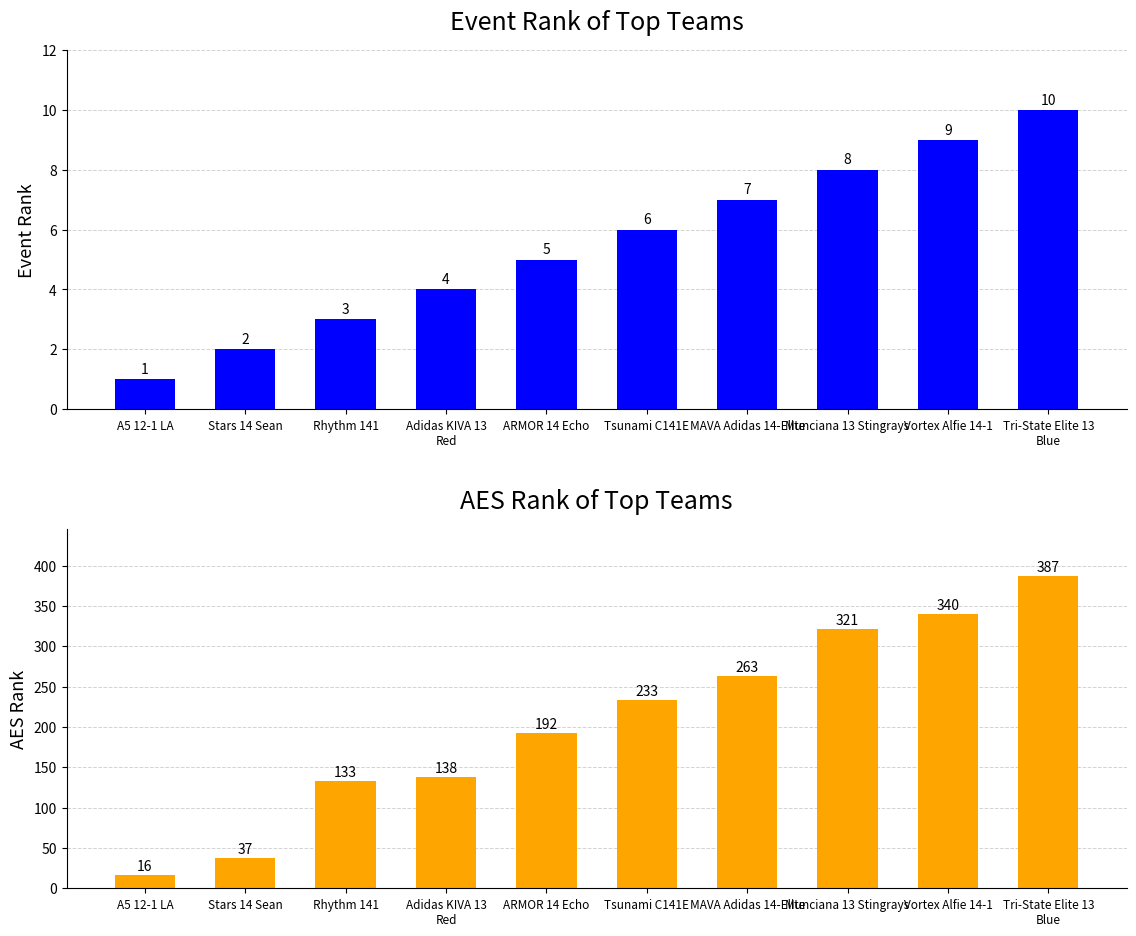

What is the value of the Event Rank bar at the 10th from the left?

10